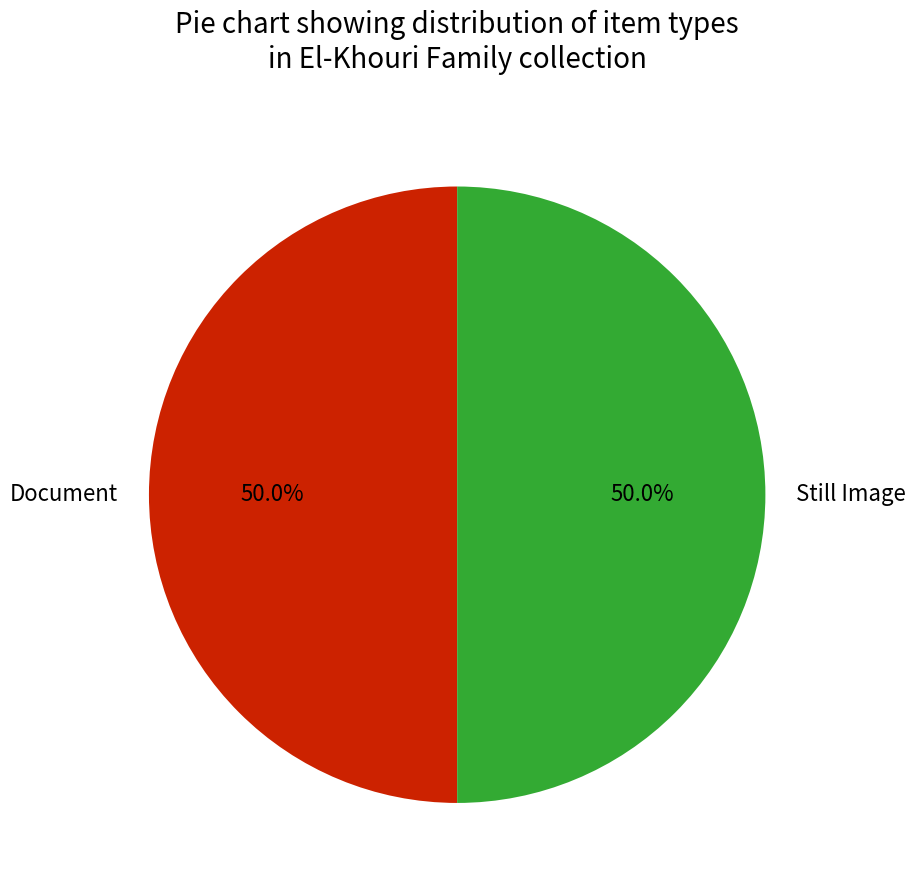

Count the number of slices in the pie.

2